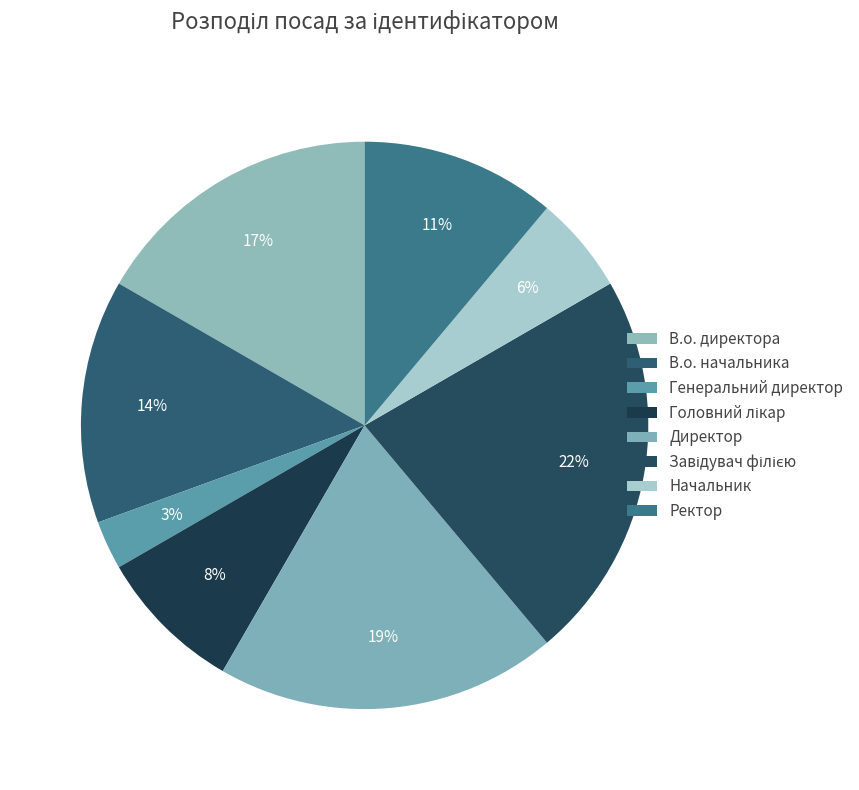

How much of the chart is everything except В.о. начальника?

86.1%